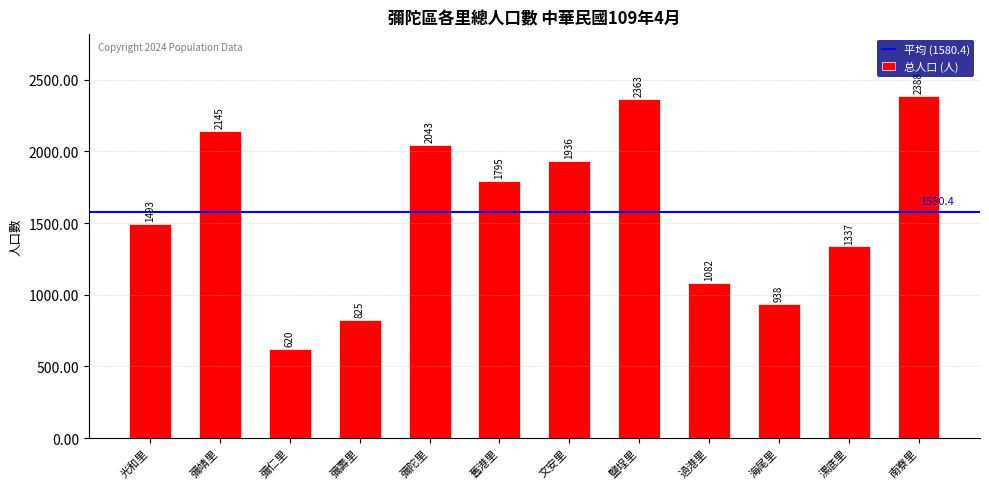

Reading right to left, transcribe all the data shown in this chart.

南寮里=2388	漯底里=1337	海尾里=938	過港里=1082	鹽埕里=2363	文安里=1936	舊港里=1795	彌陀里=2043	彌壽里=825	彌仁里=620	彌靖里=2145	光和里=1493